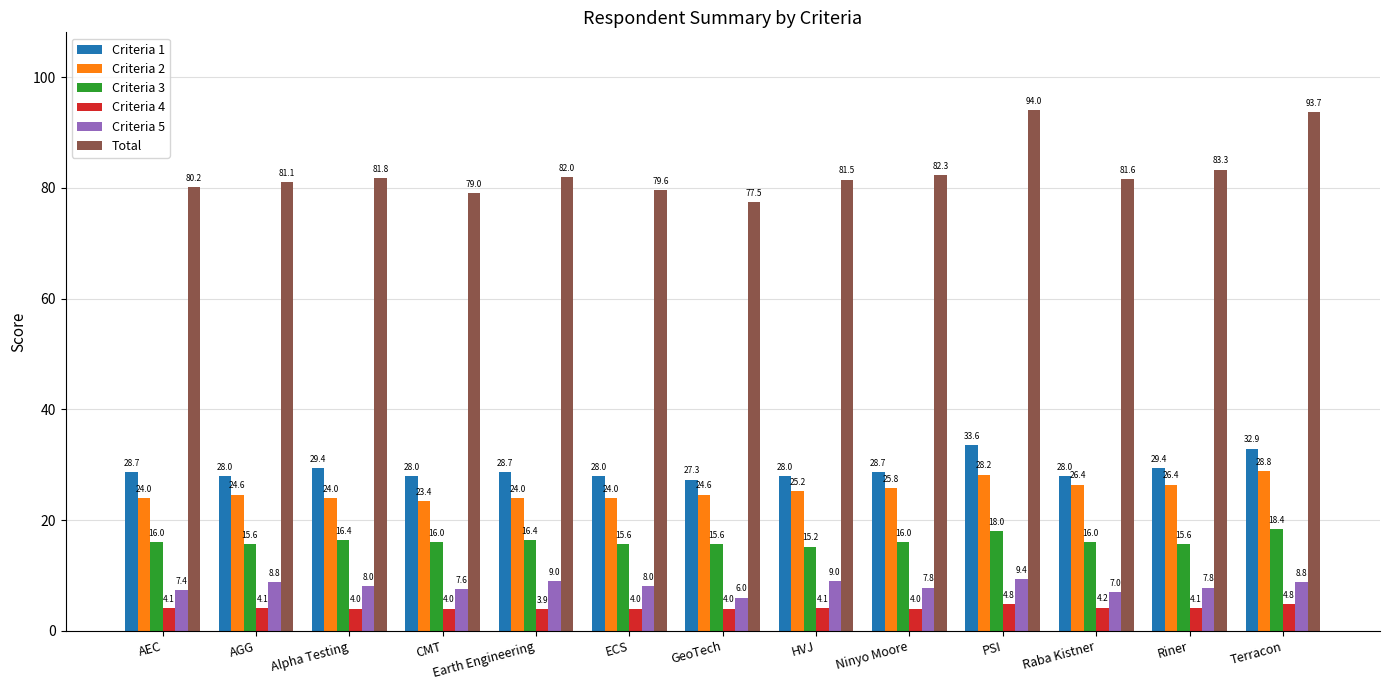

What is the approximate value of Criteria 1 at HVJ?

28.0